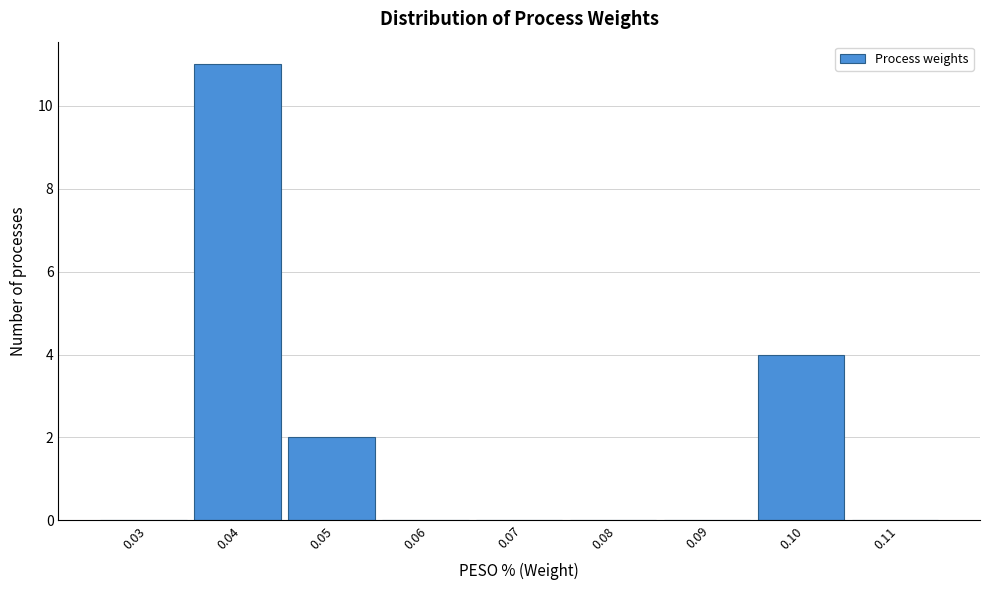

Reading left to right, transcribe all the data shown in this chart.

0.03=0	0.04=11	0.05=2	0.06=0	0.07=0	0.08=0	0.09=0	0.10=4	0.11=0